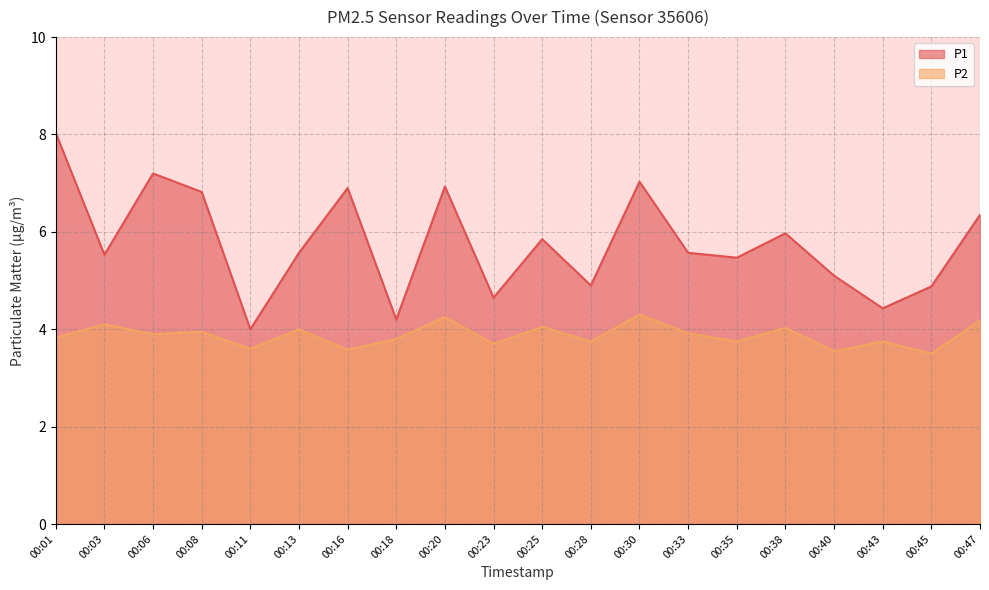

Between 00:03 and 00:13, which series saw the biggest shift?

P2